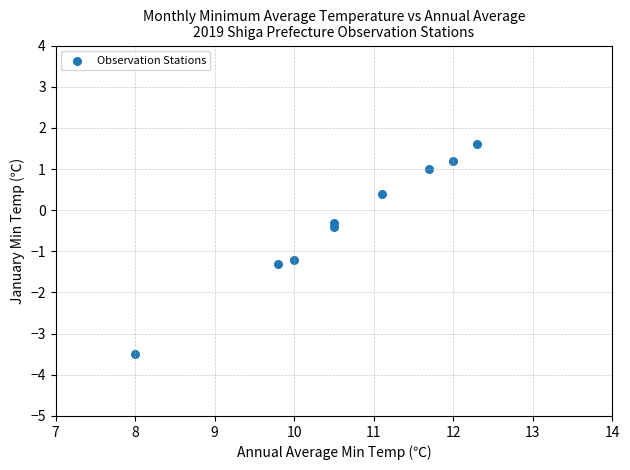

What is the average Y value?

-0.3